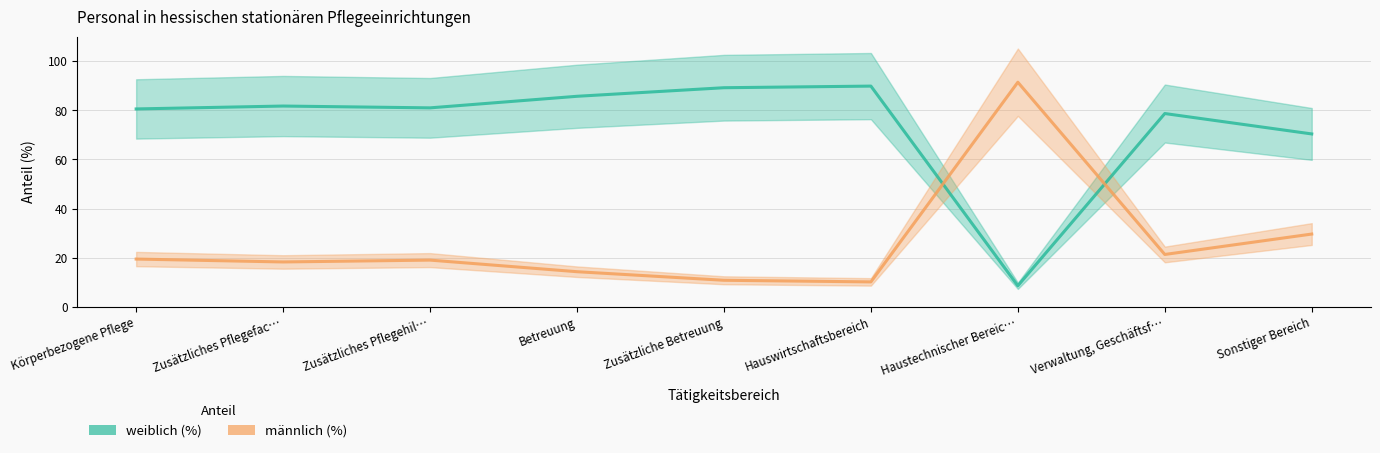

What are all the series names shown in the legend?

weiblich (%), männlich (%)